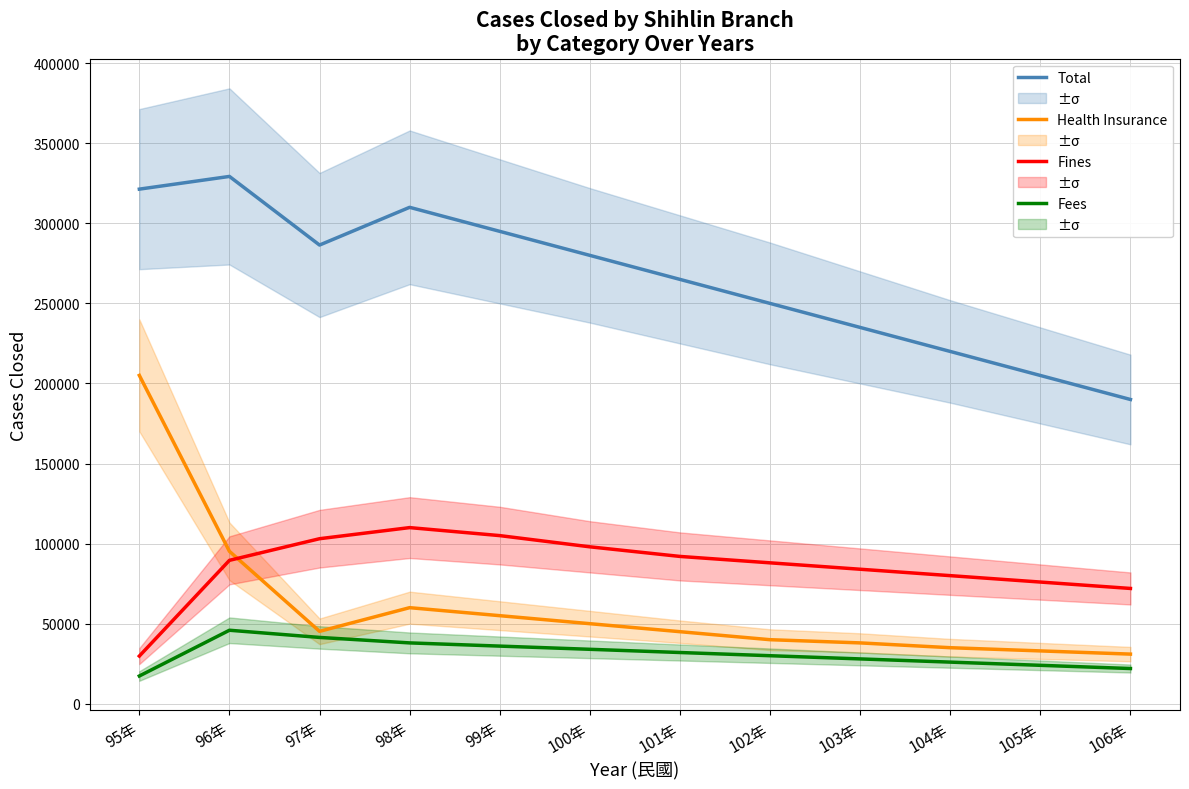

Which series ends up on top after the final intersection of Fines and Health Insurance?

Fines